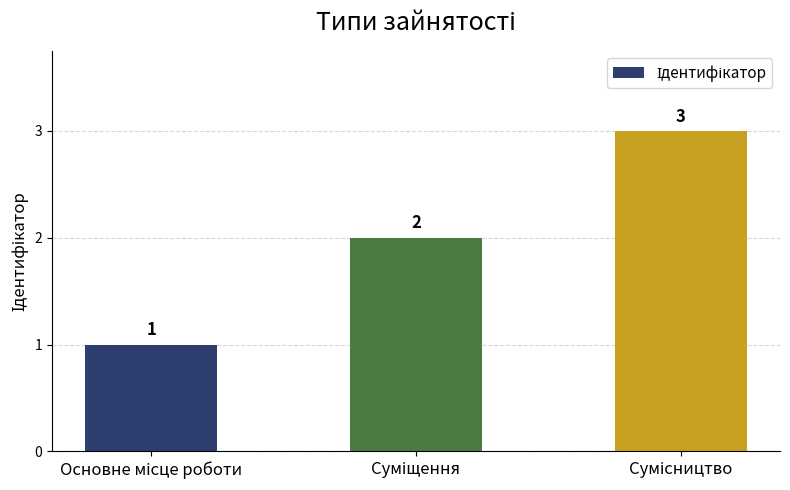

What is the value of the 2nd bar from the left?

2